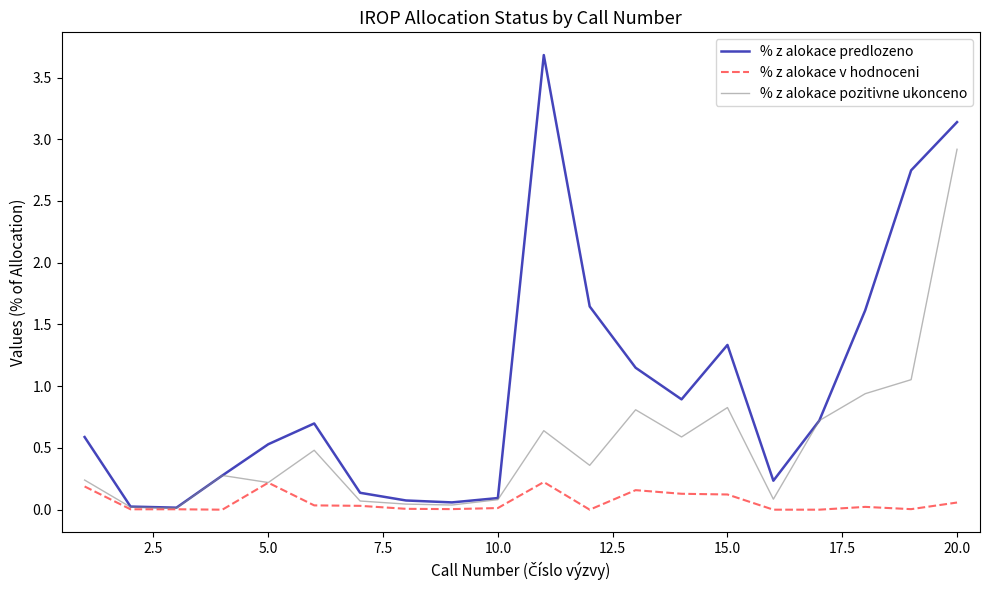

Which series has the largest total across all categories?

% z alokace predlozeno